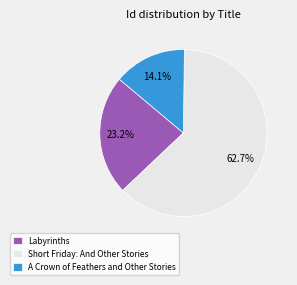

Is there any slice that represents more than half of the pie?

Yes